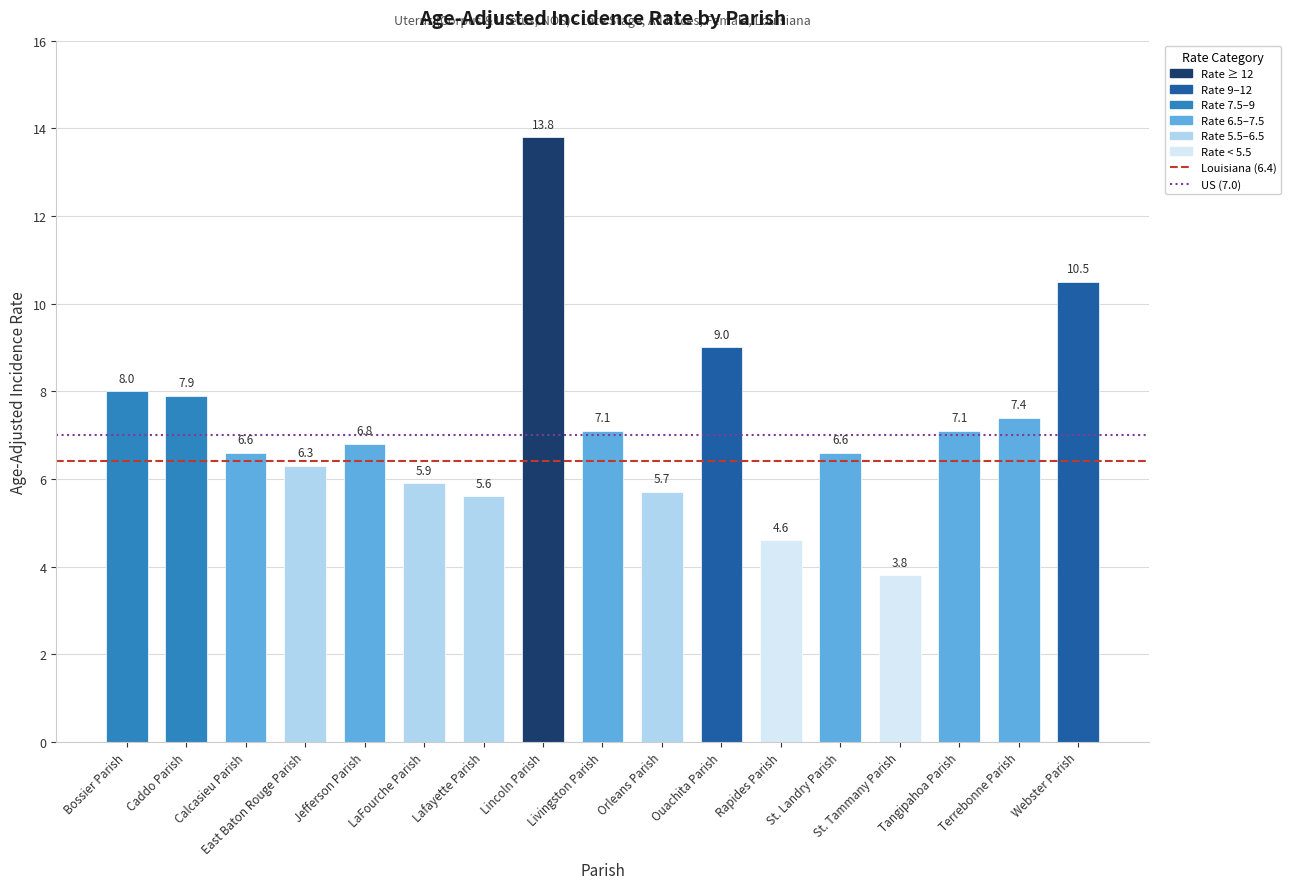

The value at Tangipahoa Parish is 7.1. True or false?

True